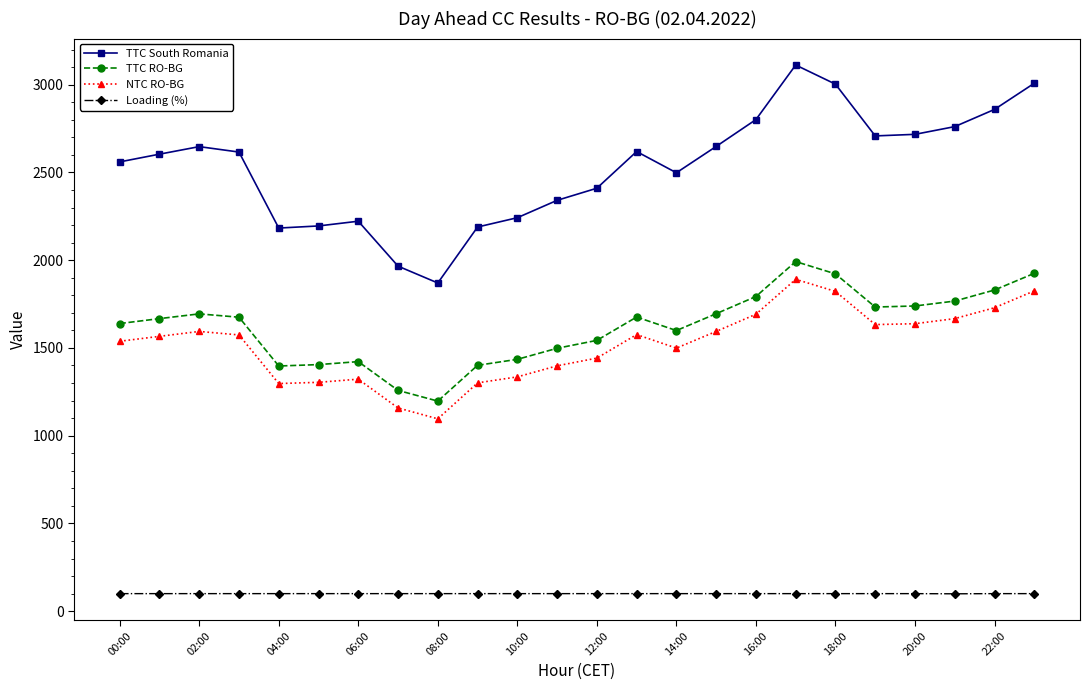

True or false: TTC South Romania has more than 0 interior local peaks.

True